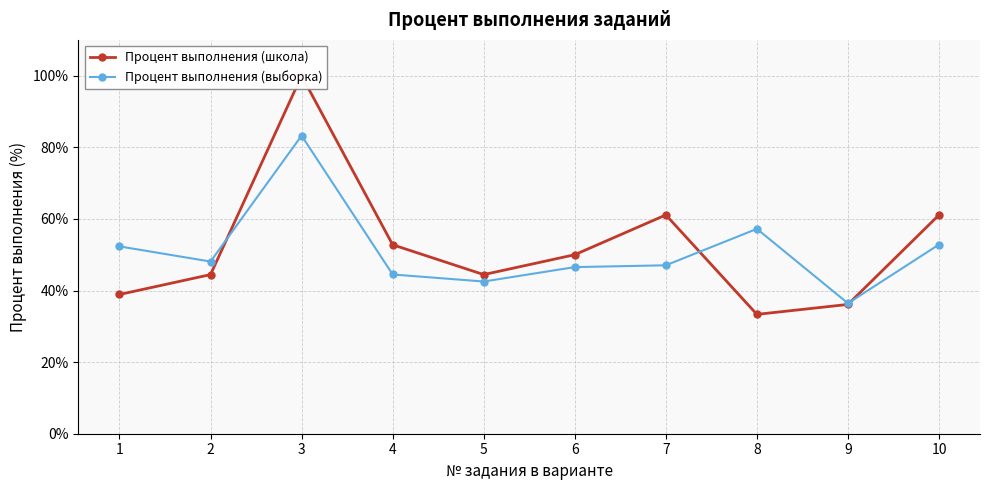

Rank the series by their average value, from lowest to highest.

Процент выполнения (выборка), Процент выполнения (школа)